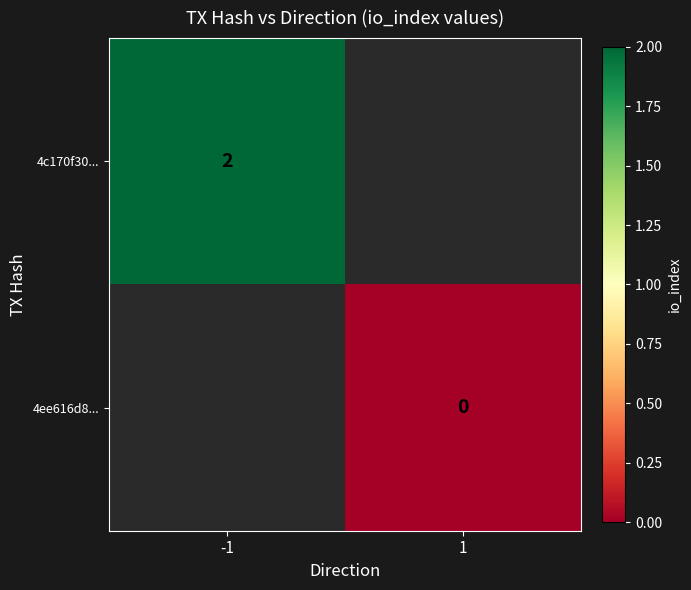

At how many categories does at least one series exceed 0?

1